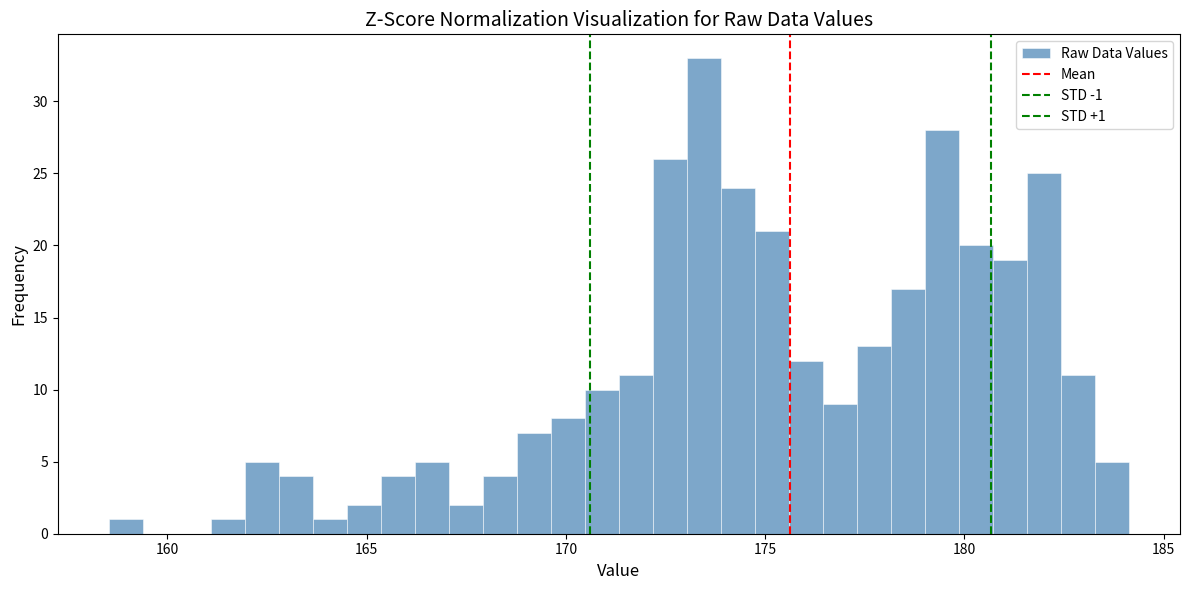

Read against the x-axis, roughly where is the centre of the tallest bar?

173.5